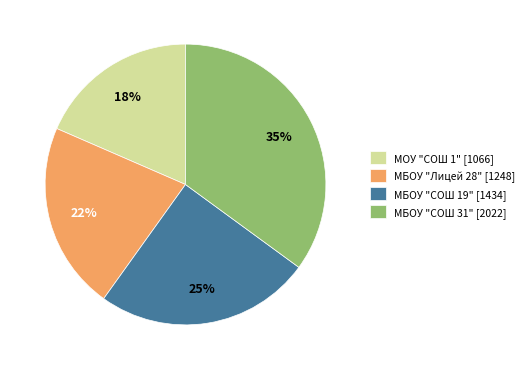

Is the sum of МБОУ "СОШ 19" and МБОУ "Лицей 28" greater than half?

No